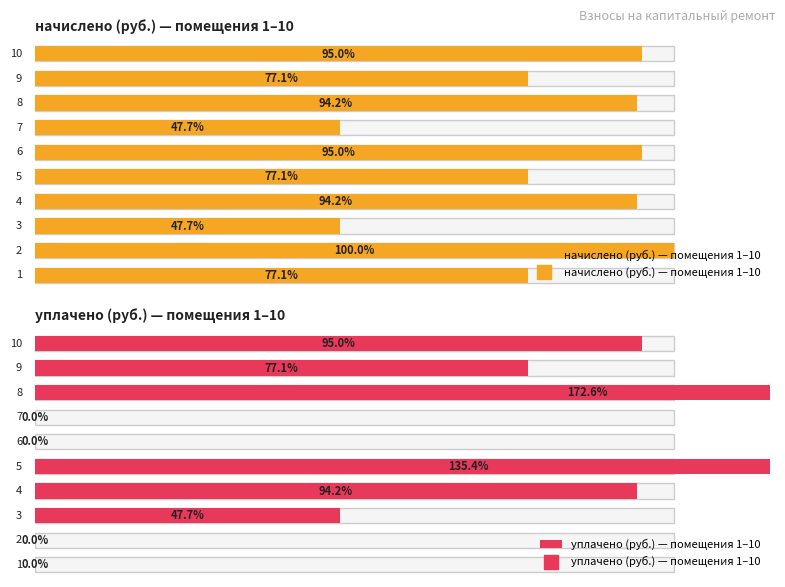

What are all the series names shown in the legend?

начислено, уплачено